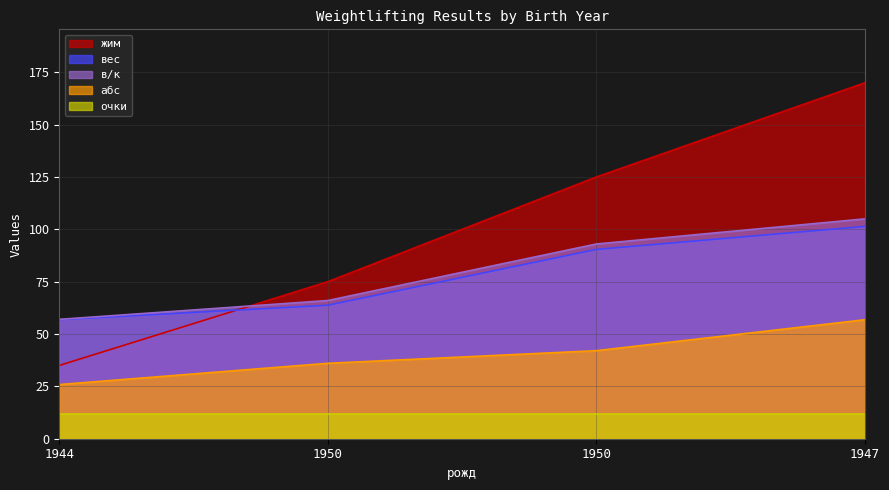

What is the highest value of the вес series?

101.4